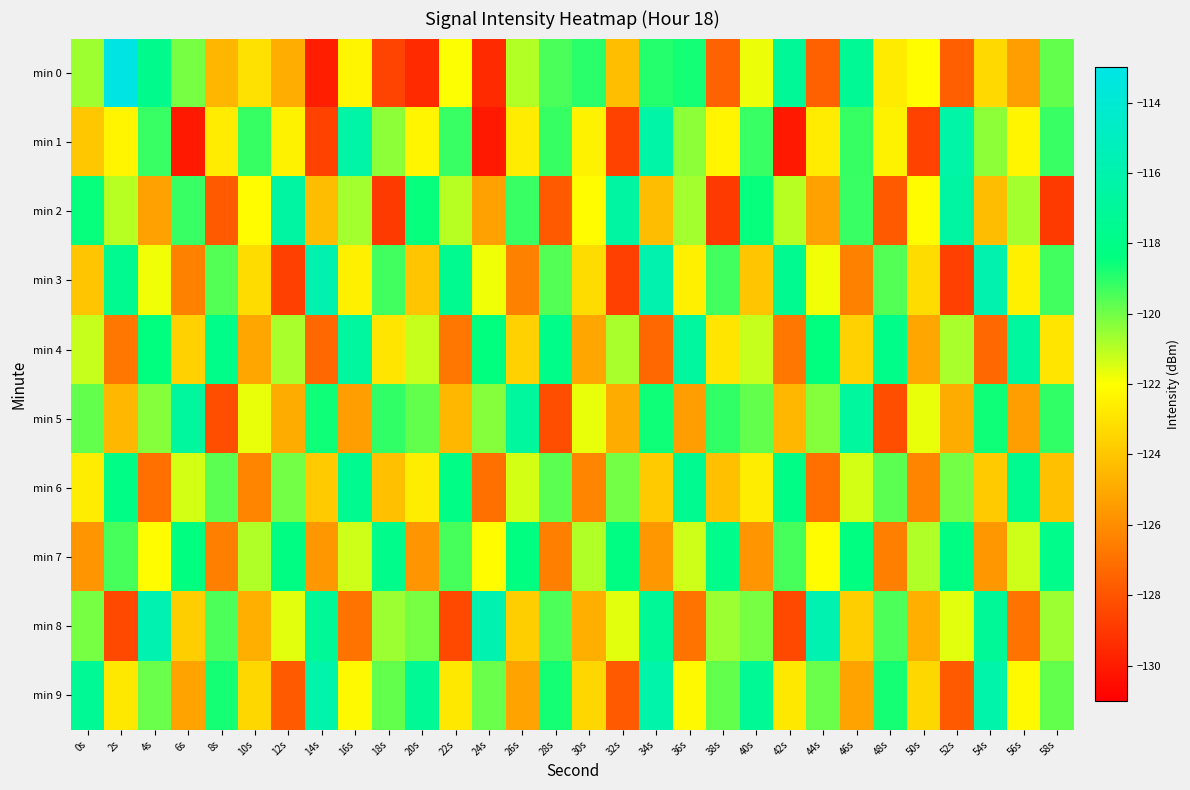

Which label corresponds to the smallest value in the chart?

6s